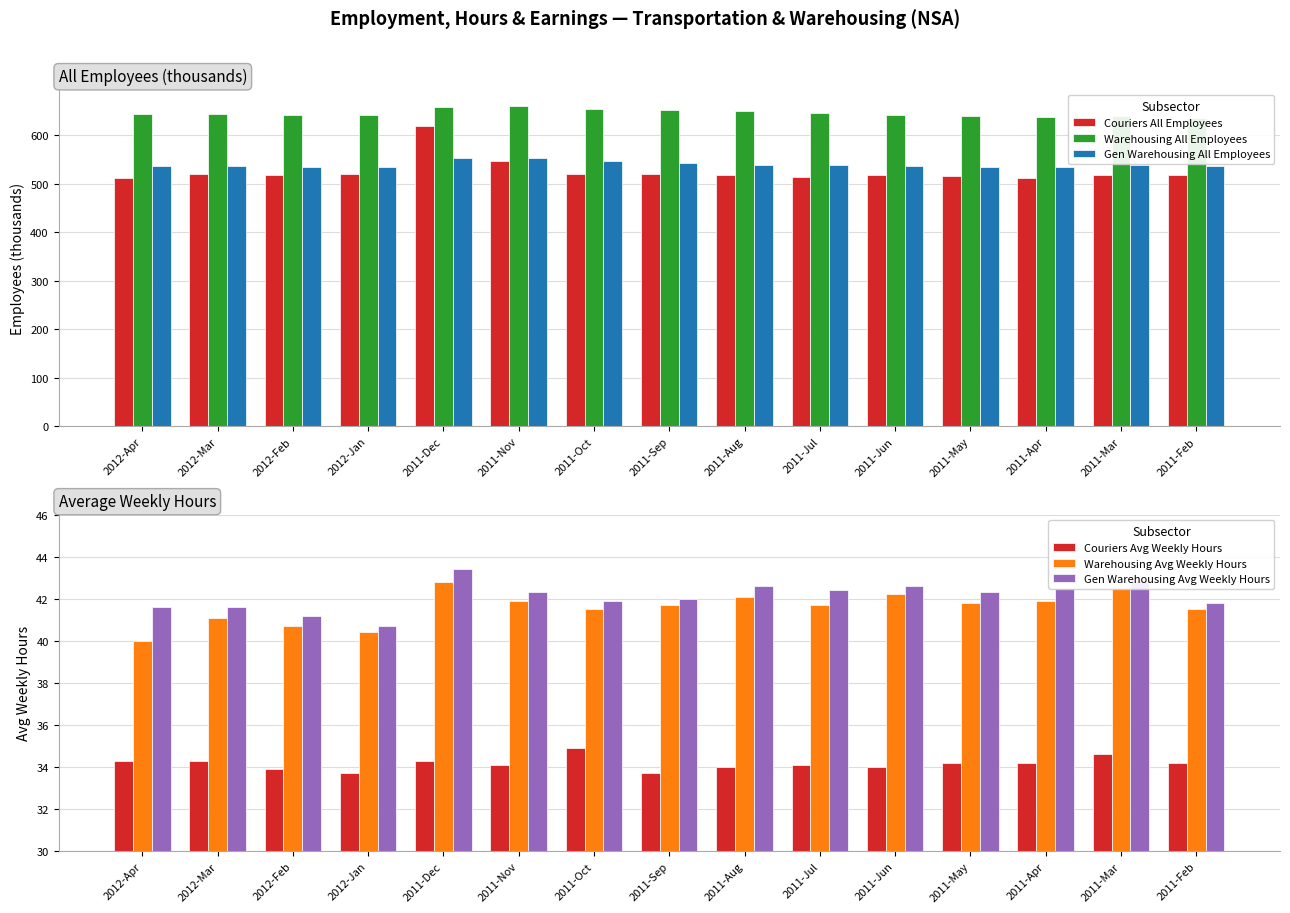

What are all the series names shown in the legend?

Couriers All Employees, Warehousing All Employees, Gen Warehousing All Employees, Couriers Avg Weekly Hours, Warehousing Avg Weekly Hours, Gen Warehousing Avg Weekly Hours